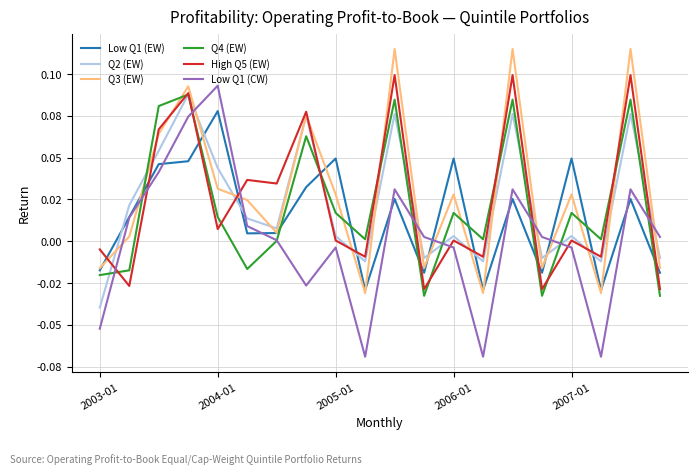

At how many categories does at least one series exceed 0?

19